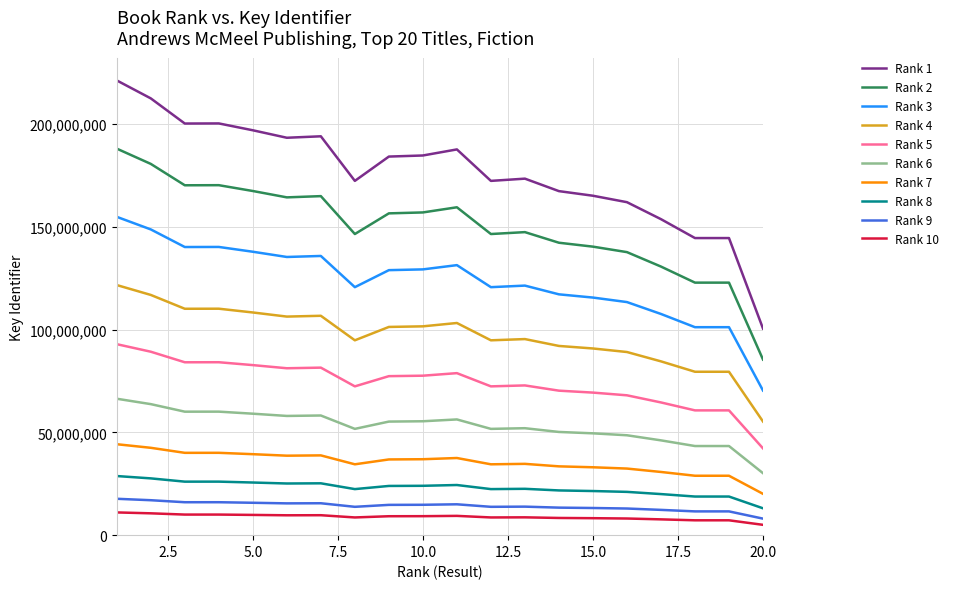

Which series has the largest total across all categories?

Rank 1